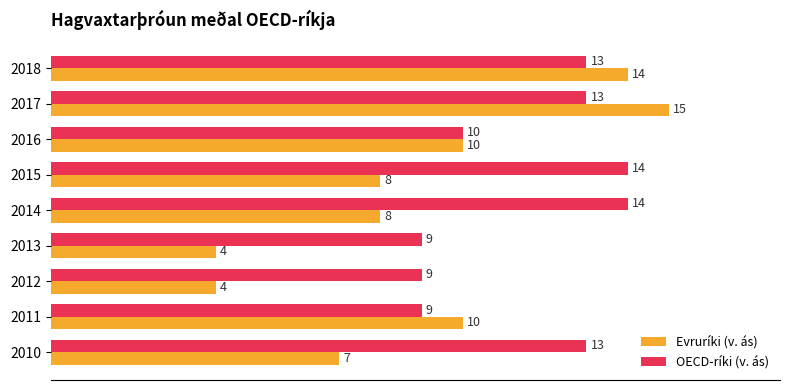

Rank the series by their average value, from lowest to highest.

Evruríki (v. ás), OECD-ríki (v. ás)